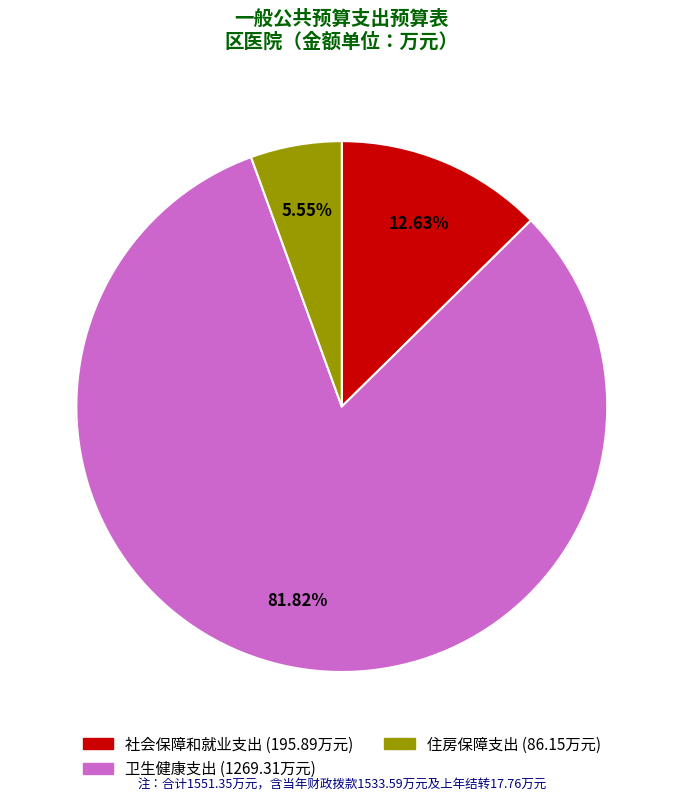

What percentage is the 社会保障和就业支出 slice, to the nearest percent?

13%